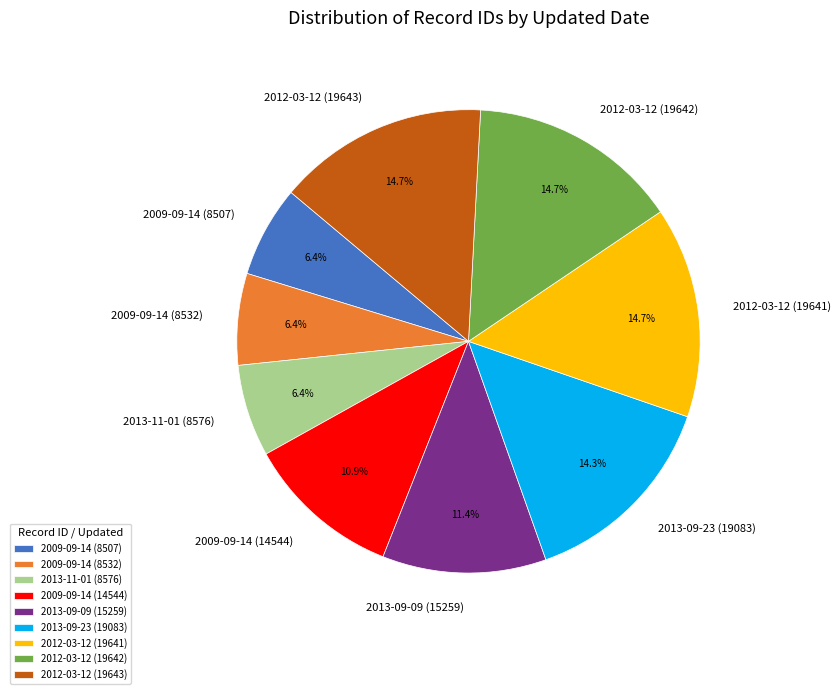

Is 2009-09-14 (14544) the majority of the pie?

No